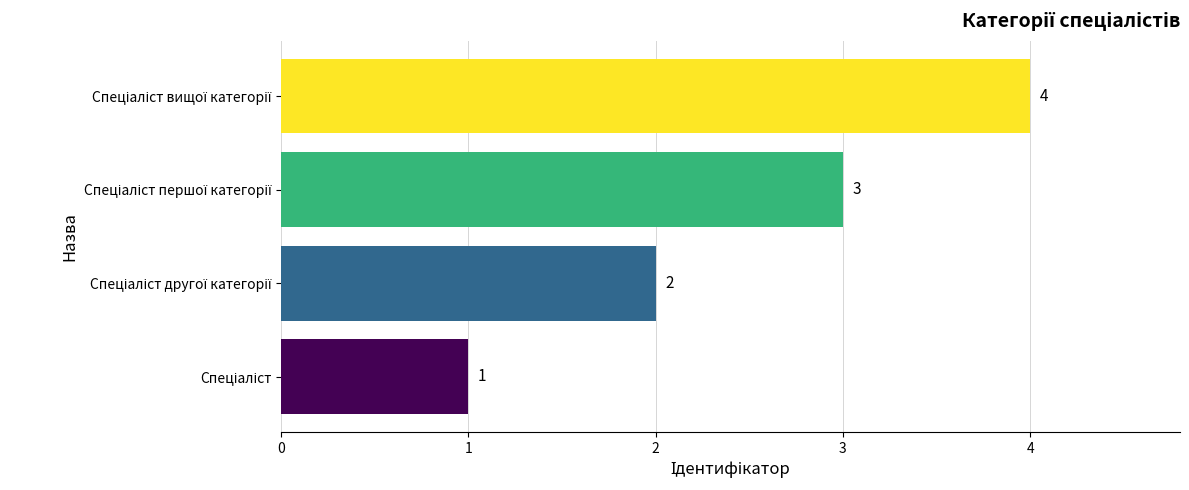

What is the difference between the maximum and minimum values?

3